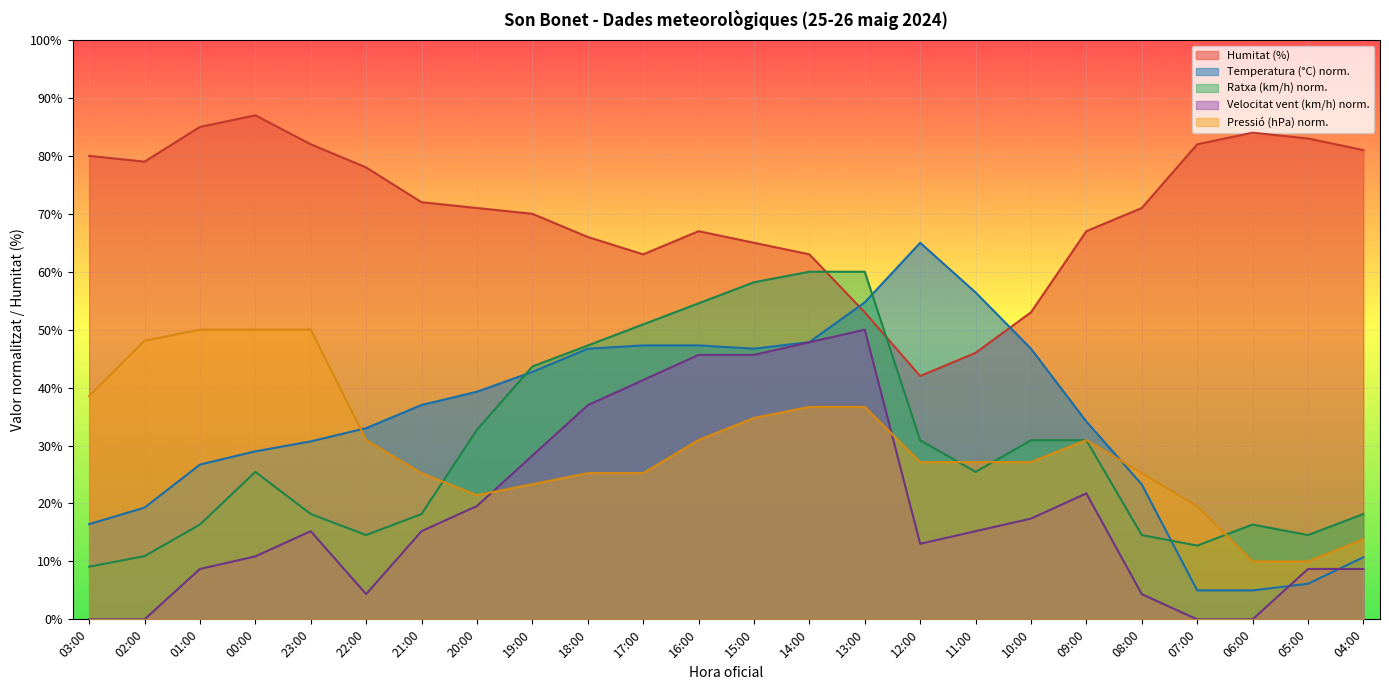

What is the label of the 2nd point from the left?

02:00